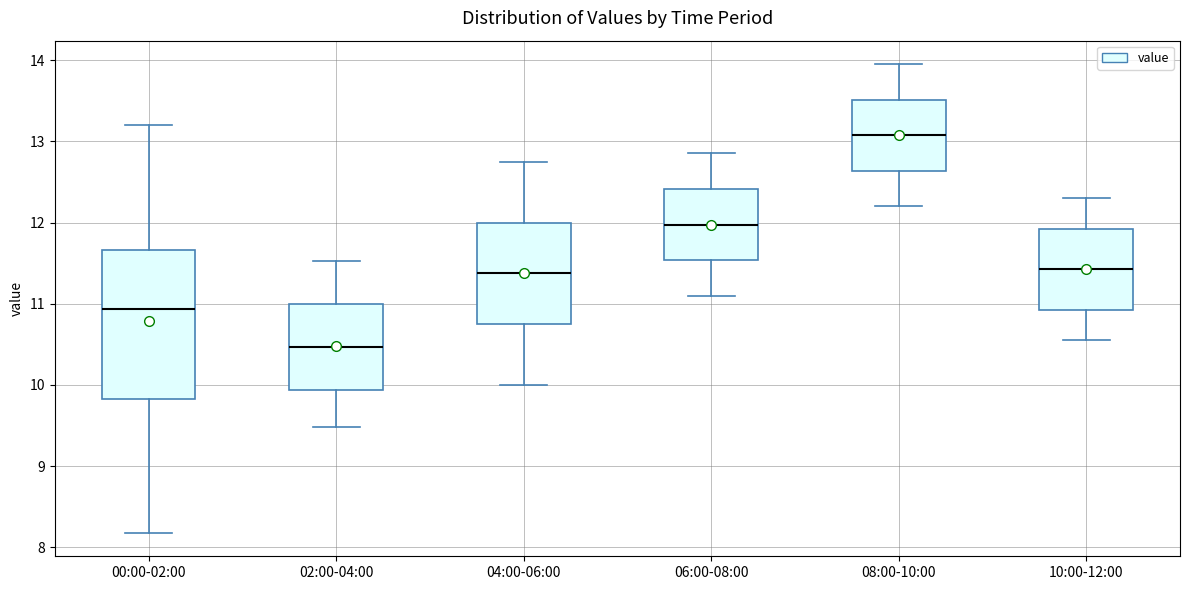

Where is the upper edge of the box for 10:00-12:00 on the y-axis? The values are not printed on the chart, so give them approximately, as read against the axis.

11.9